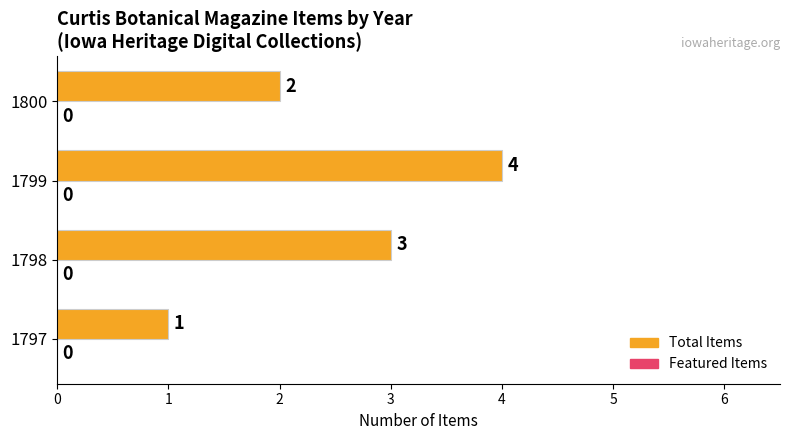

What is the ratio of the value at 1798 to the value at 1797?

3.0